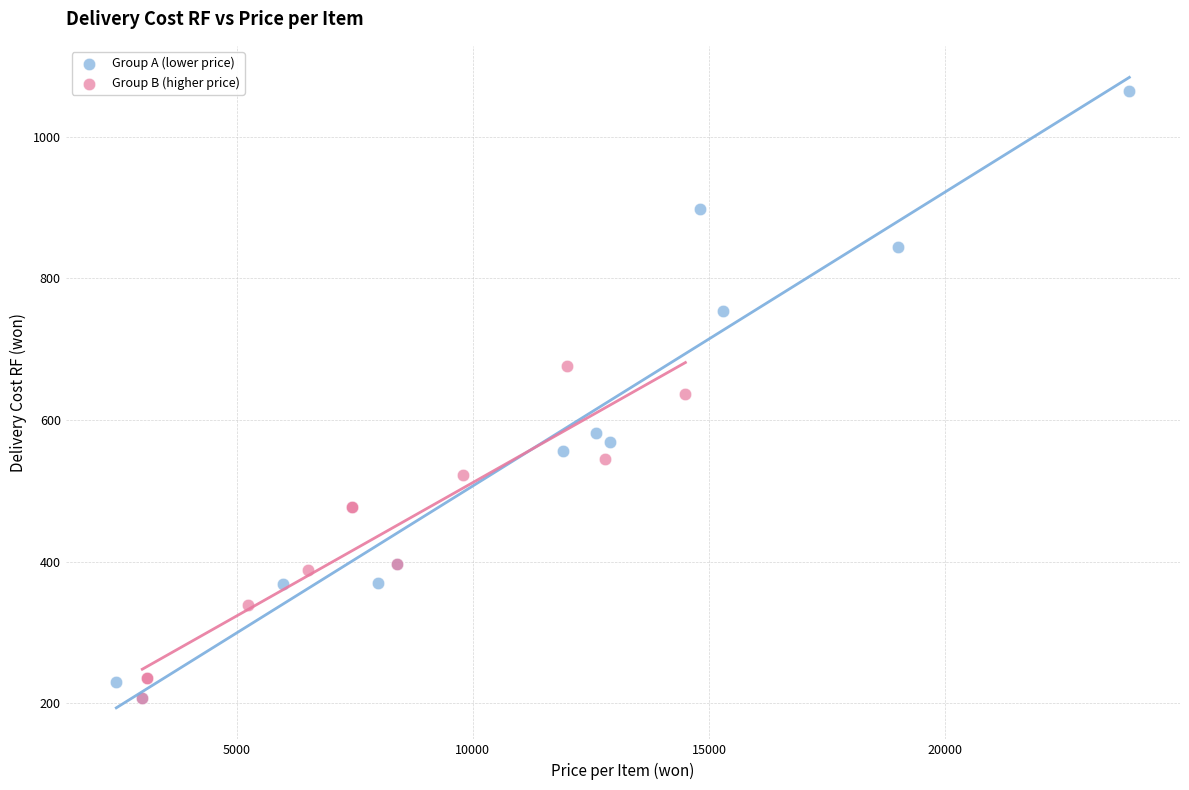

Which series has the largest Y range (max minus min)?

Group A (lower price)